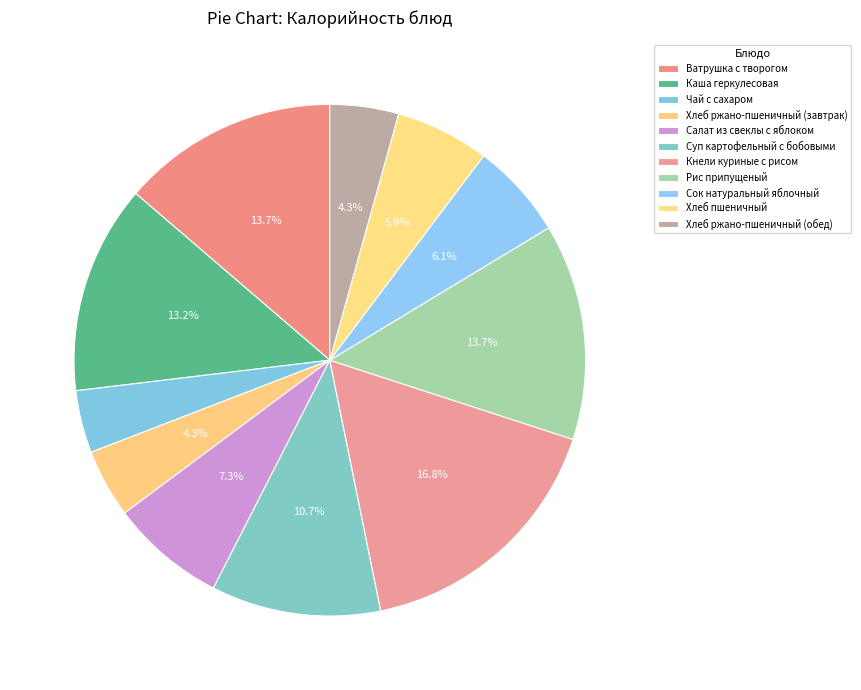

True or false: Ватрушка с творогом accounts for 2% of the total.

False